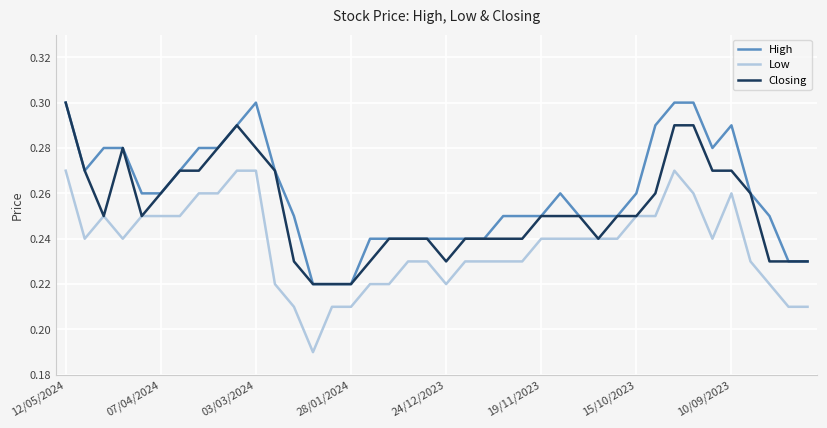

True or false: Low and High cross at least once.

False